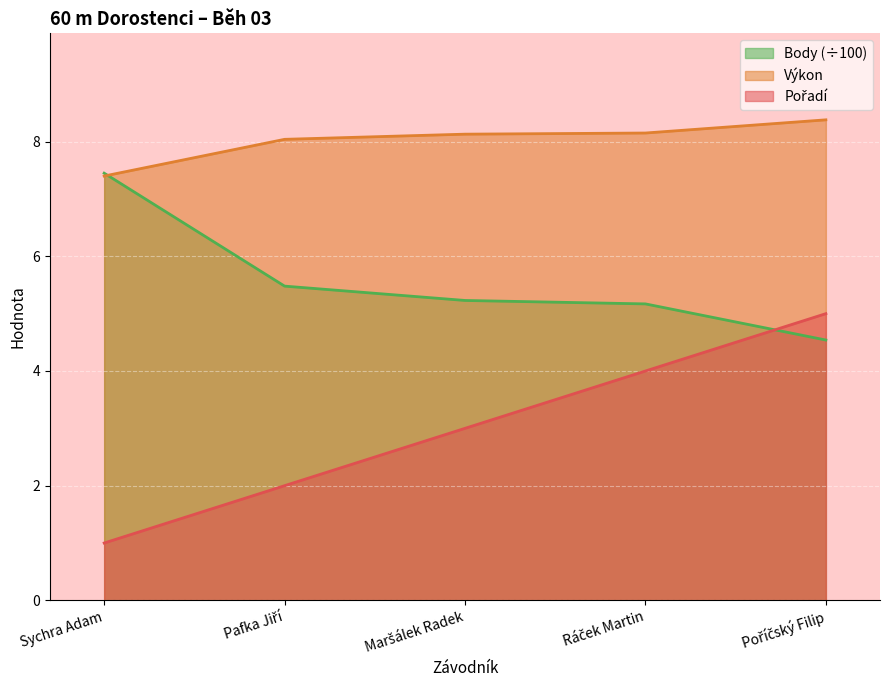

What is the difference between the Pořadí values at Poříčský Filip and Sychra Adam?

4.0